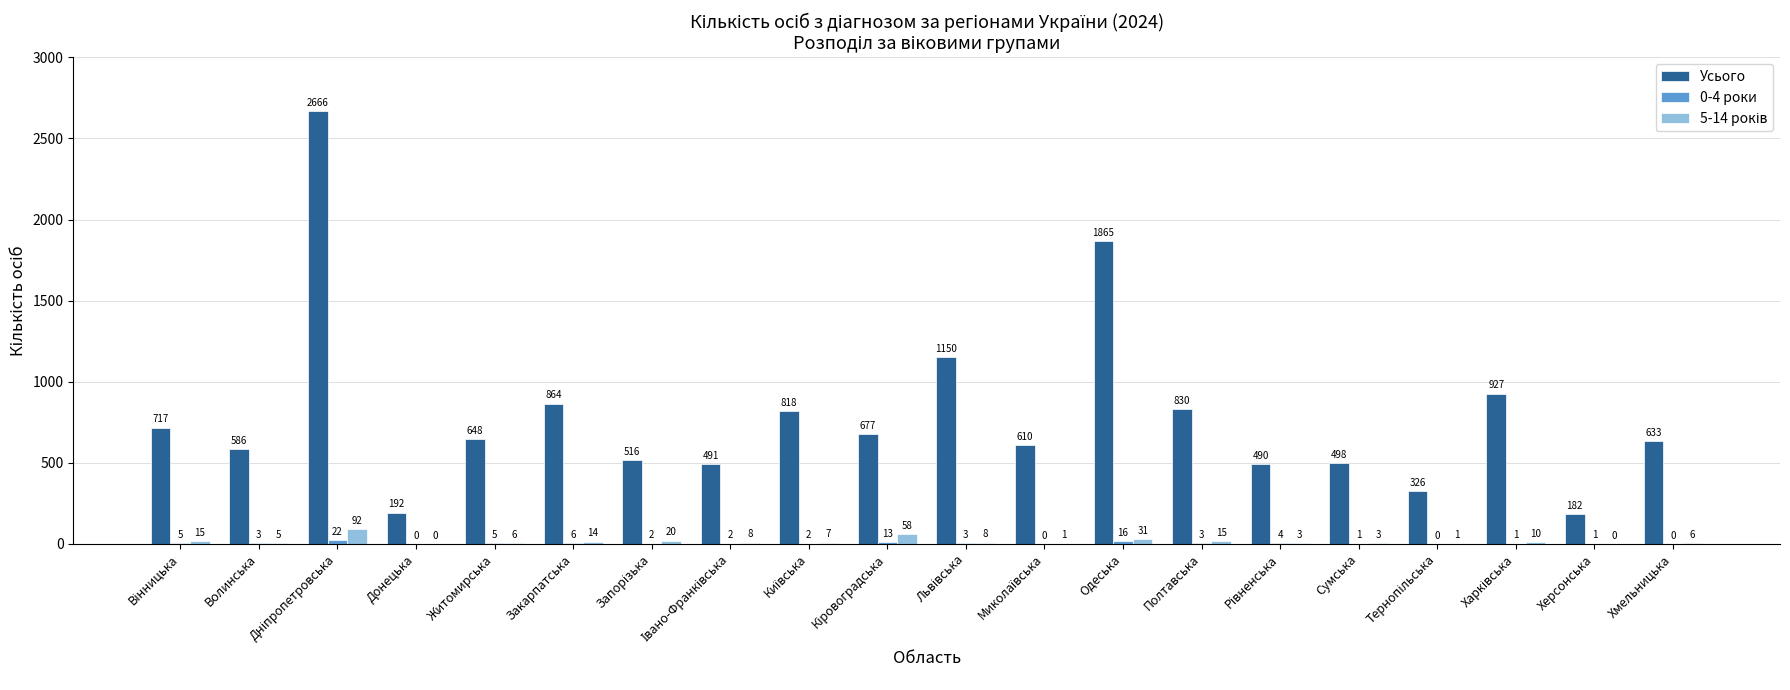

The Усього series shows 951 at Житомирська. True or false?

False